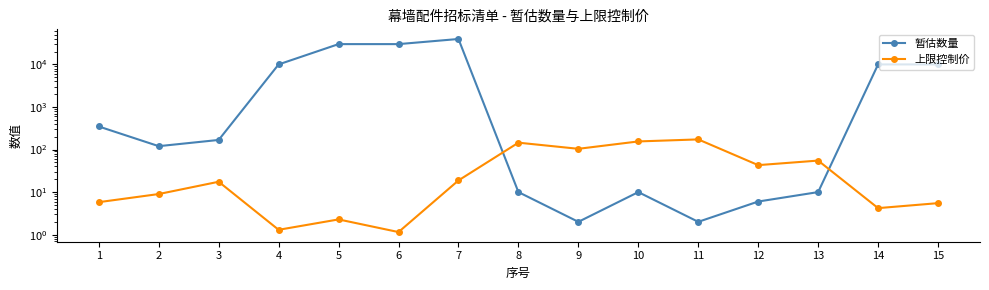

List the series in order of their overall mean, highest first.

暂估数量, 上限控制价